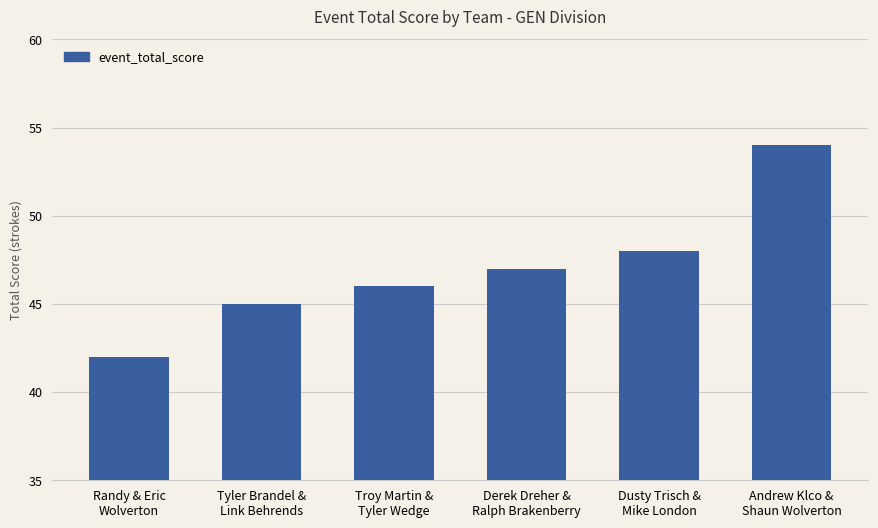

Does the chart contain stacked bars?

No